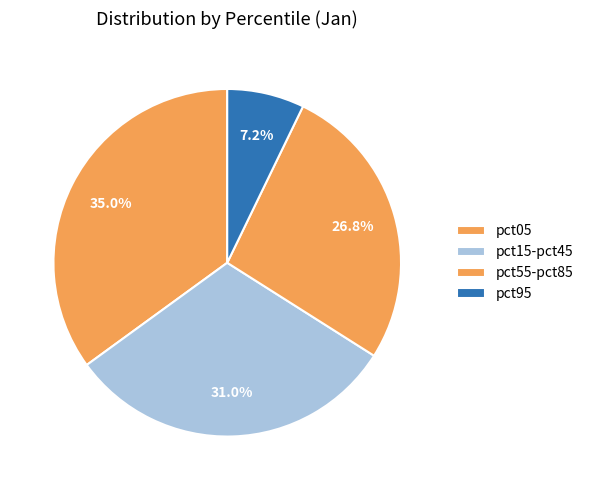

To the nearest percent, what portion does pct95 represent?

7%